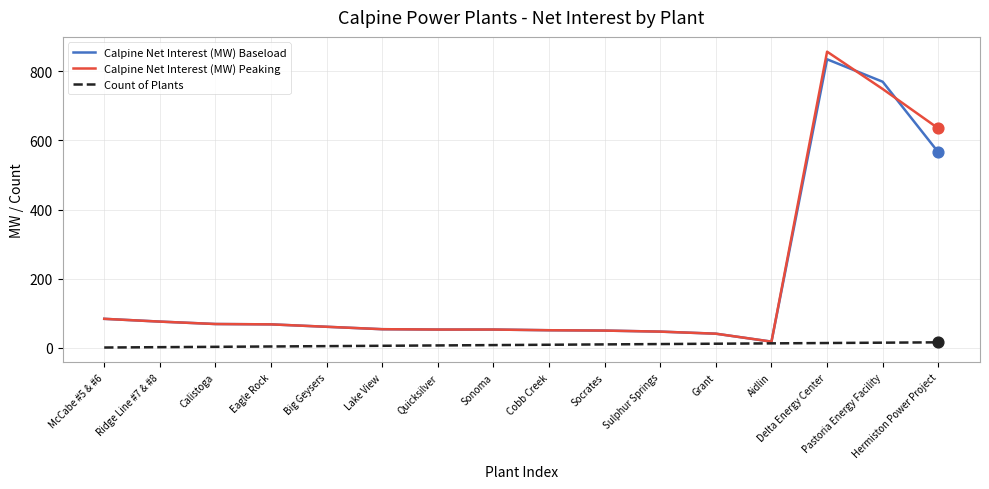

What is the greatest value displayed?

857